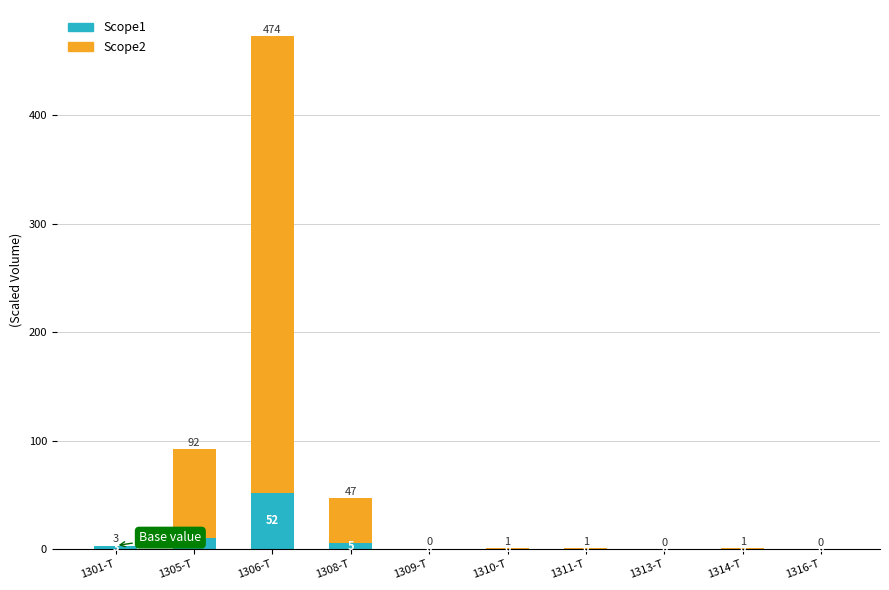

True or false: Scope1 has a value of 0.0 at 1310-T.

True